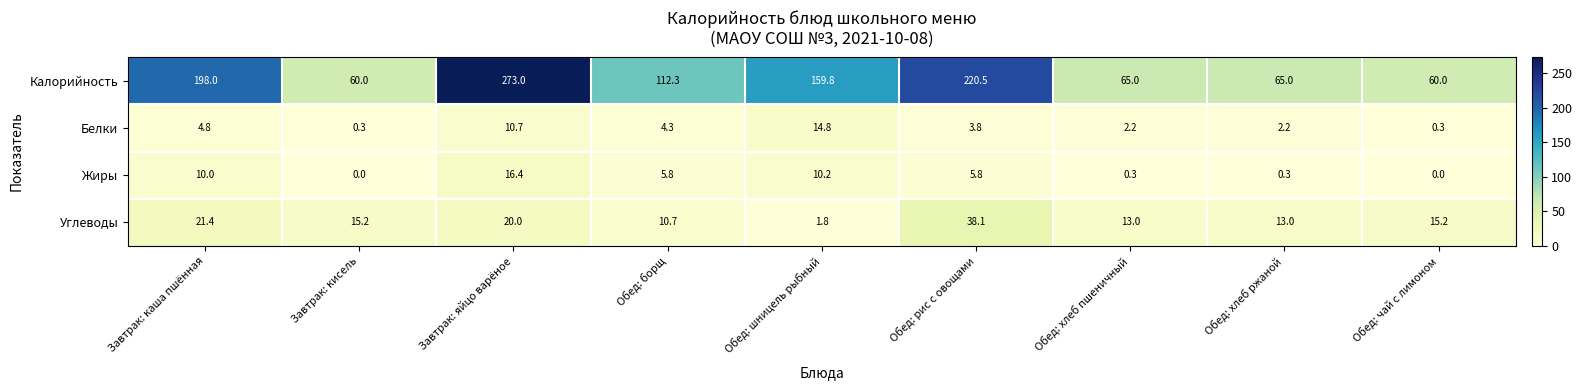

At which label is Углеводы closest to 19?

Завтрак: яйцо варёное